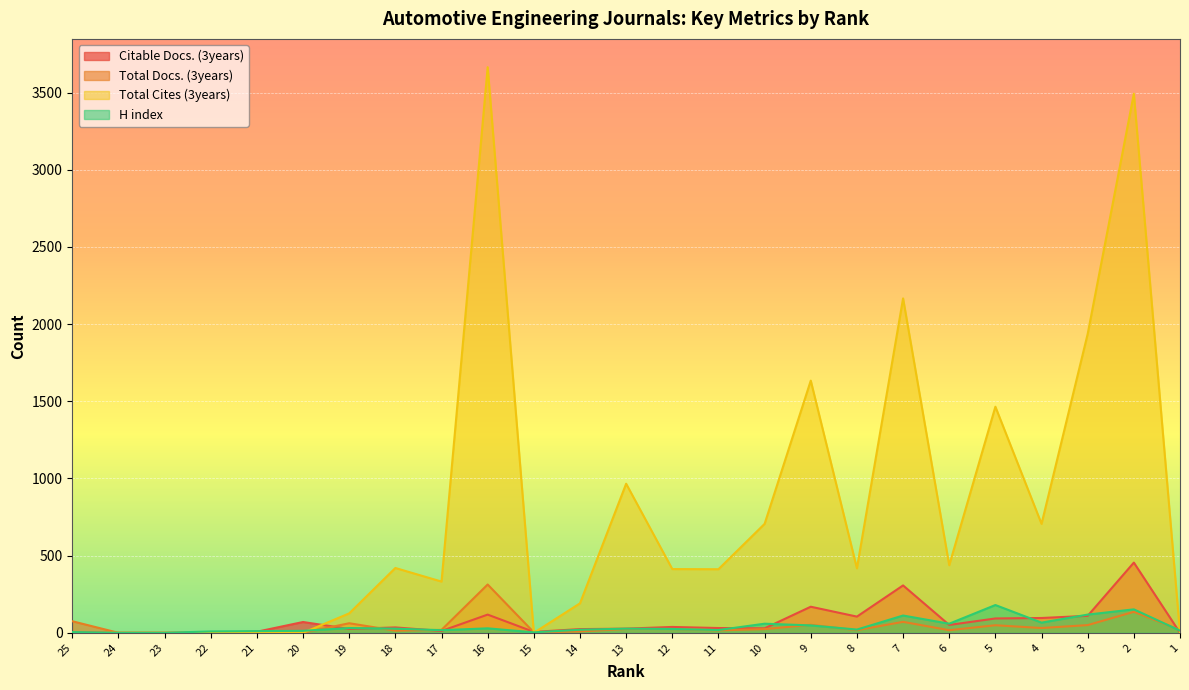

How many values in H index are above zero?

23